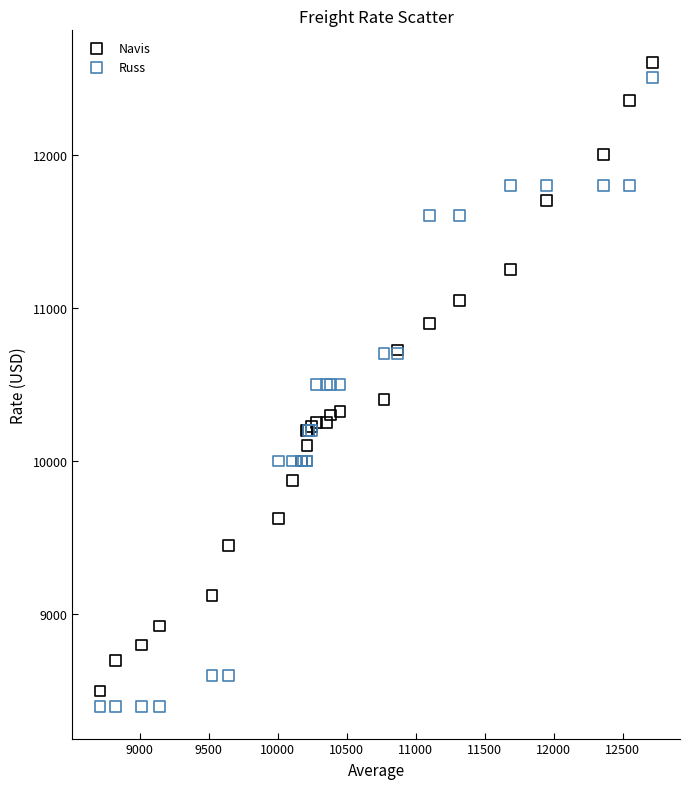

What is the X range (max minus min) for the scatter plot?

4002